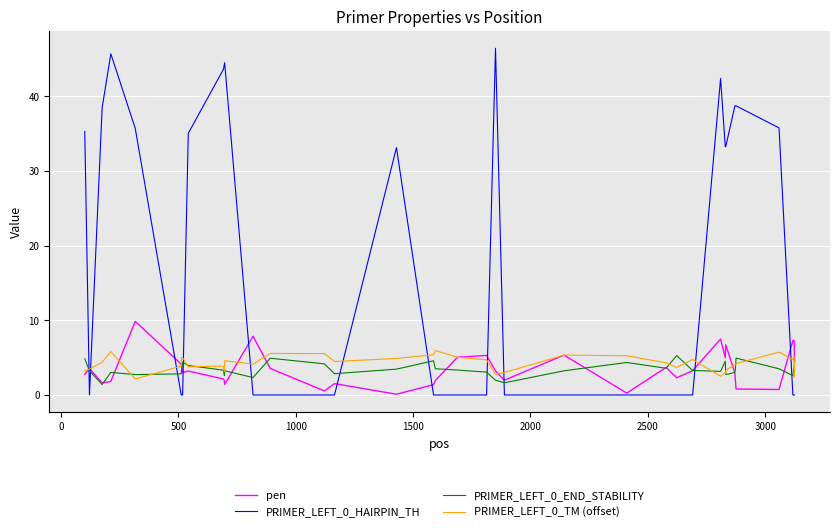

Which series has the widest spread of values?

PRIMER_LEFT_0_HAIRPIN_TH